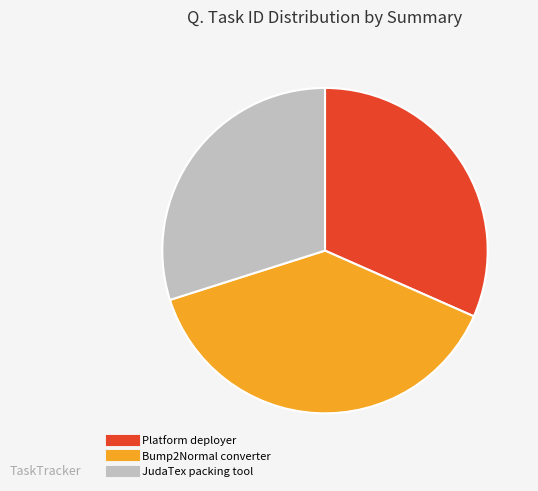

What is the ratio of the value at Platform deployer to the value at Bump2Normal converter?

0.8